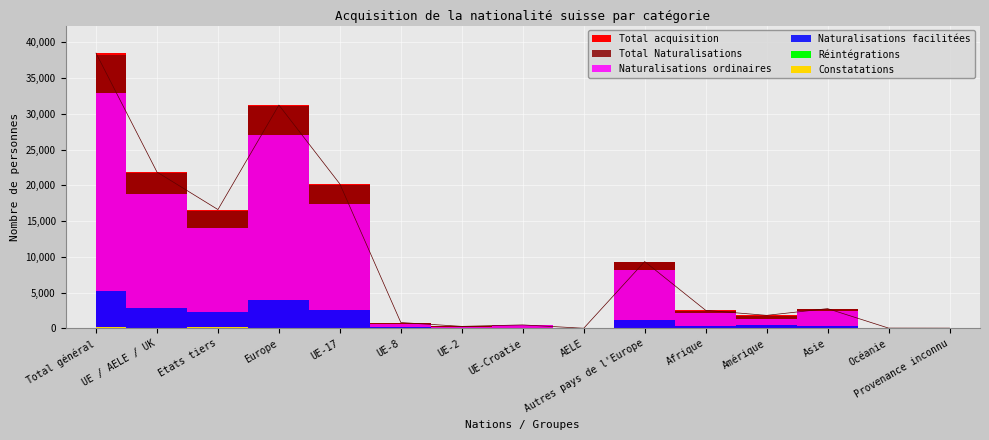

True or false: Naturalisations facilitées and Total acquisition cross at least once.

False